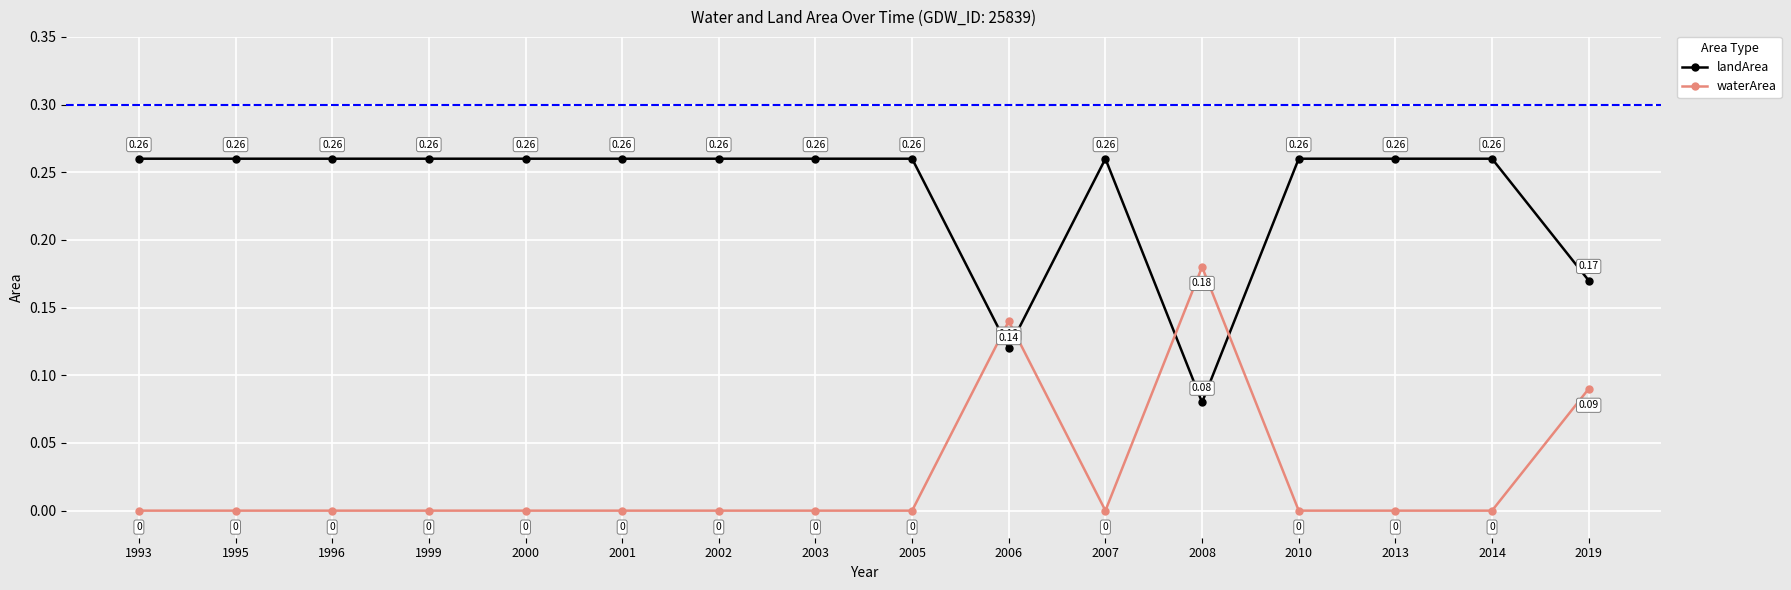

Which category has the lowest value in the landArea series?

2008